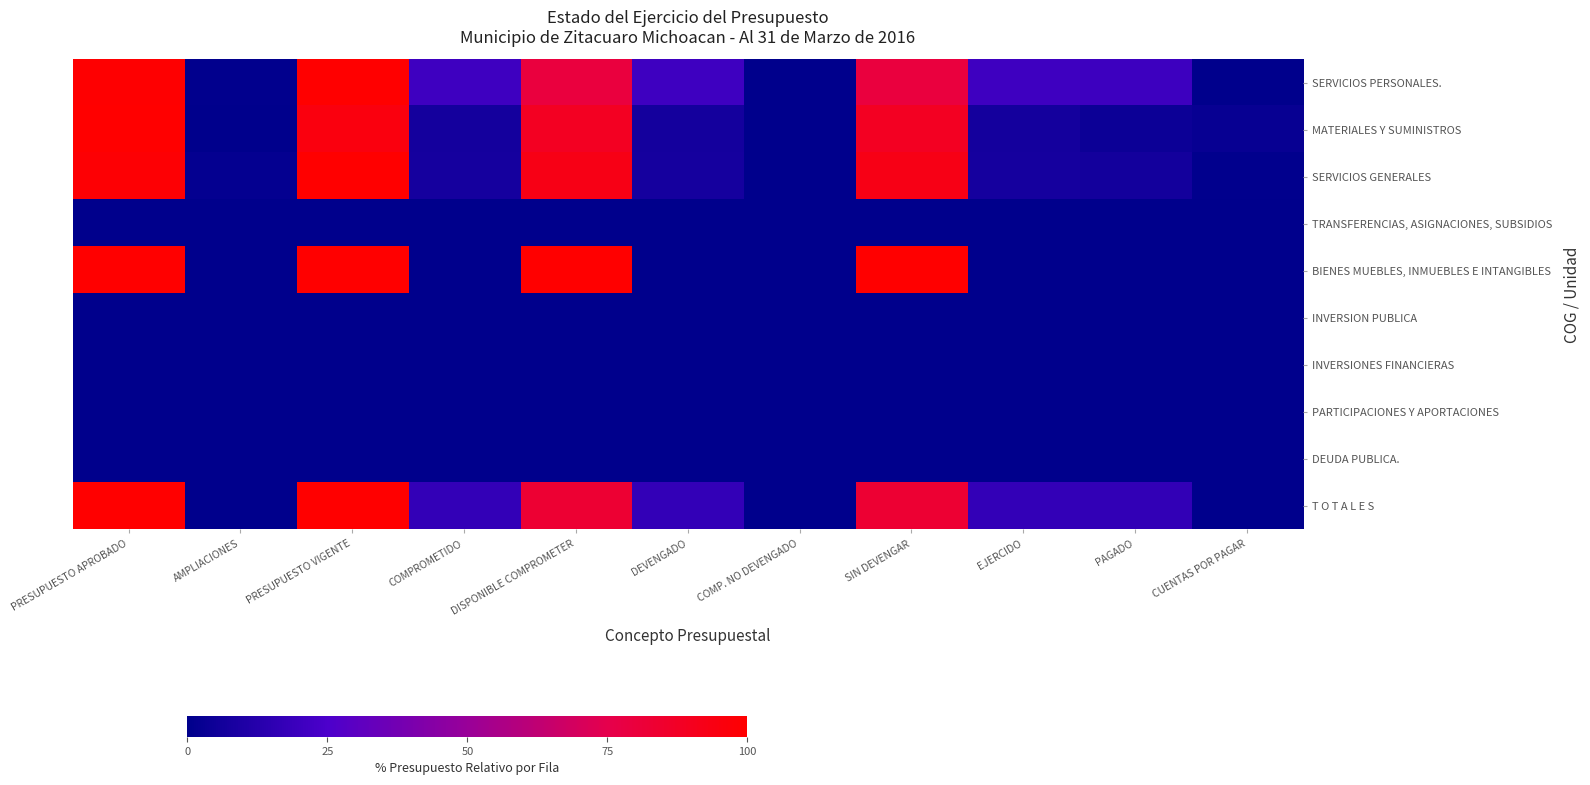

Count the number of data series in this chart.

10